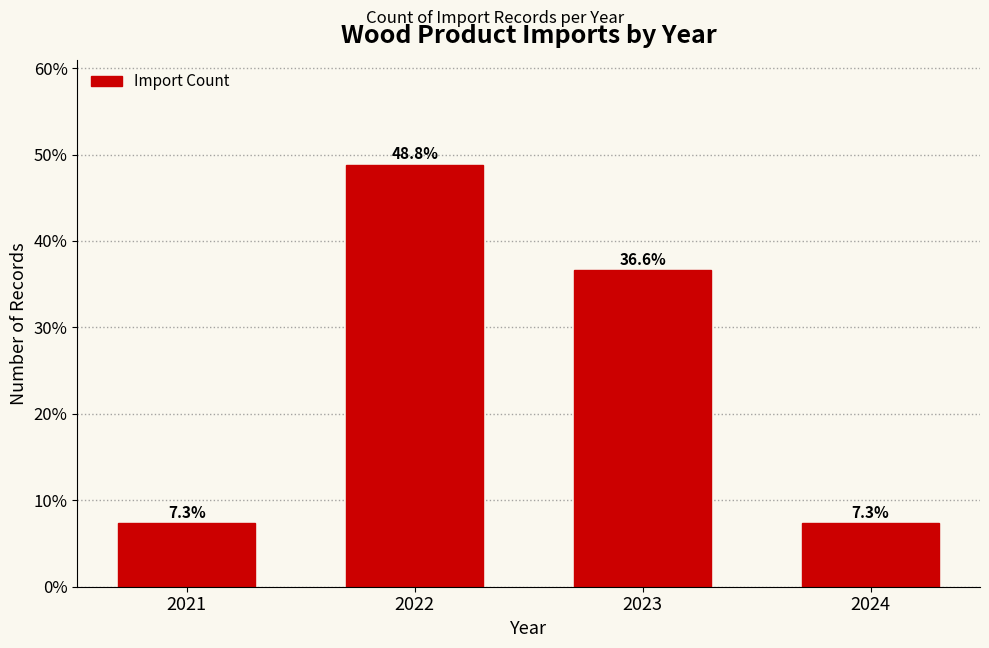

Reading right to left, transcribe all the data shown in this chart.

2024=7.3	2023=36.6	2022=48.8	2021=7.3